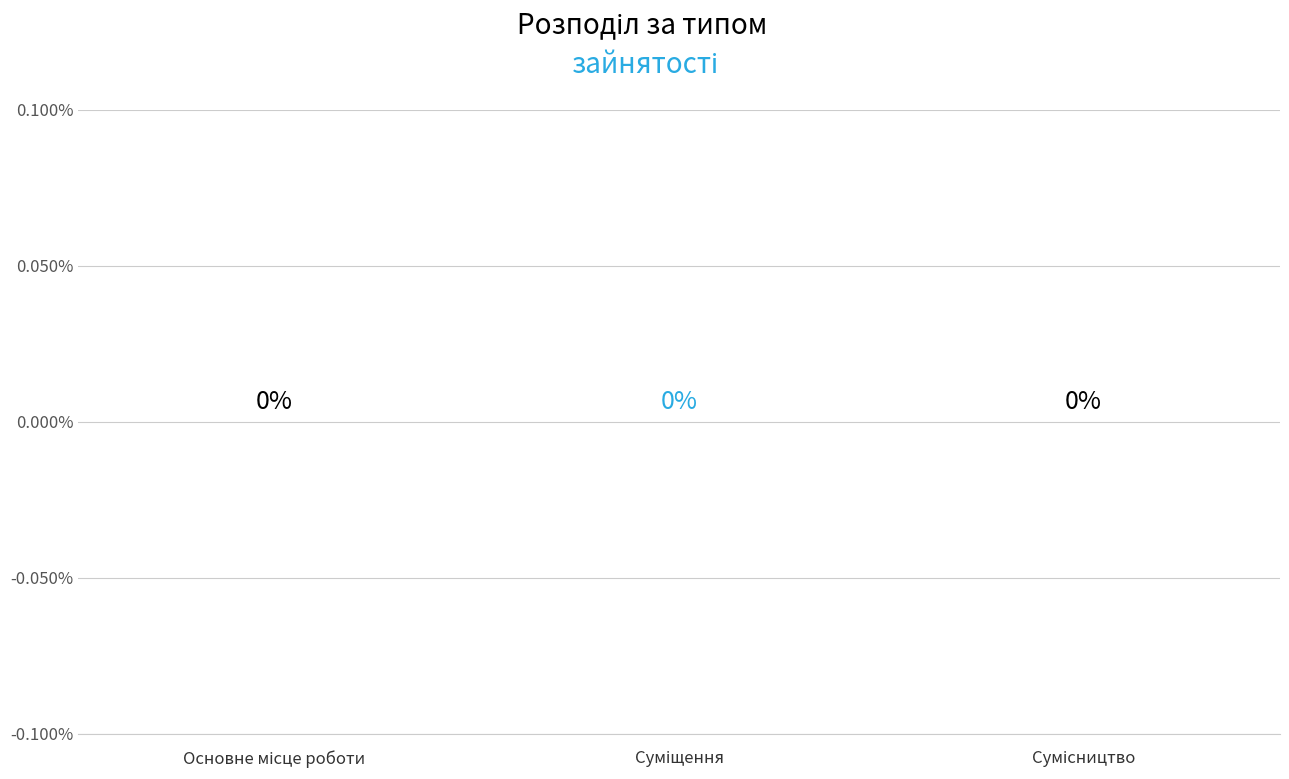

How many distinct data groups are displayed?

1